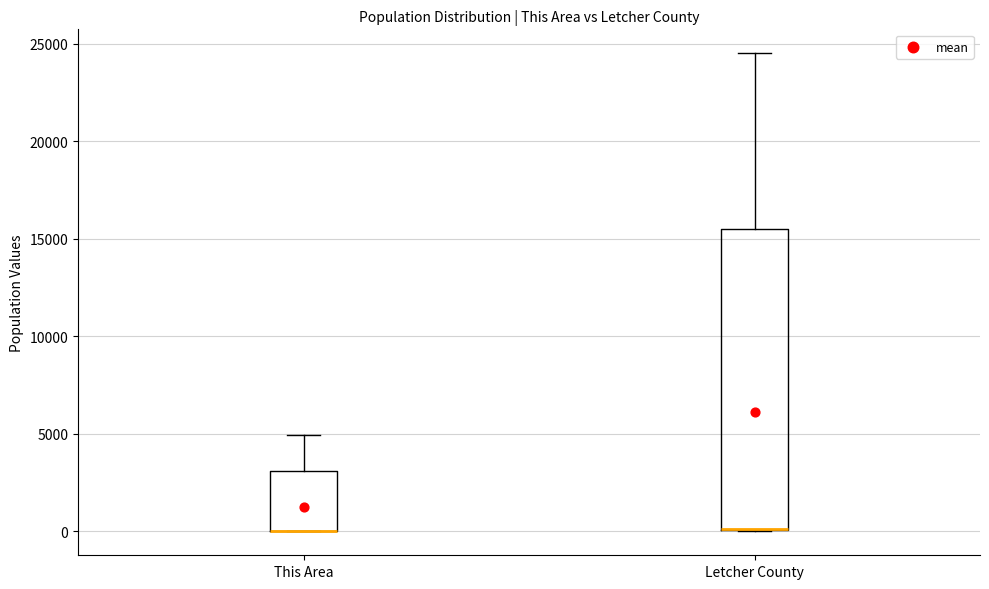

Reading left to right, transcribe this box plot: for each box, give where its median line is, the range the box spans, and where its two whiskers end, as read against the y-axis. The values are not printed on the chart, so give them approximately, as read against the axis.

This Area: median 0 (drawn on the box's lower edge), box 0 to 3000, whiskers 0 to 5000
Letcher County: median 0 (drawn on the box's lower edge), box 0 to 15500, whiskers 0 to 24500